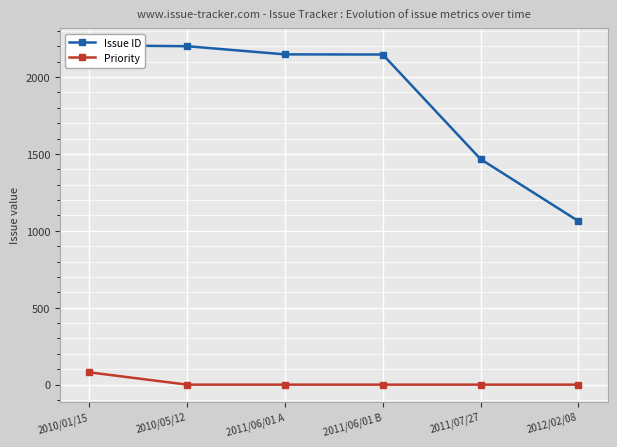

At which label is Issue ID closest to 1634?

2011/07/27